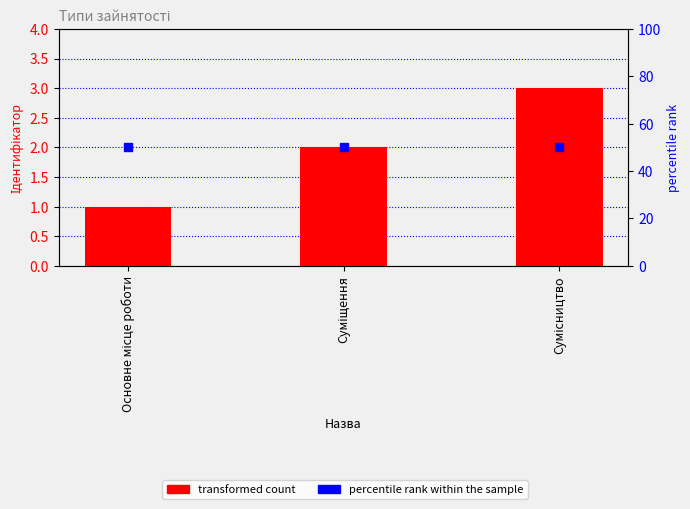

Which series has the largest total across all categories?

percentile rank within the sample